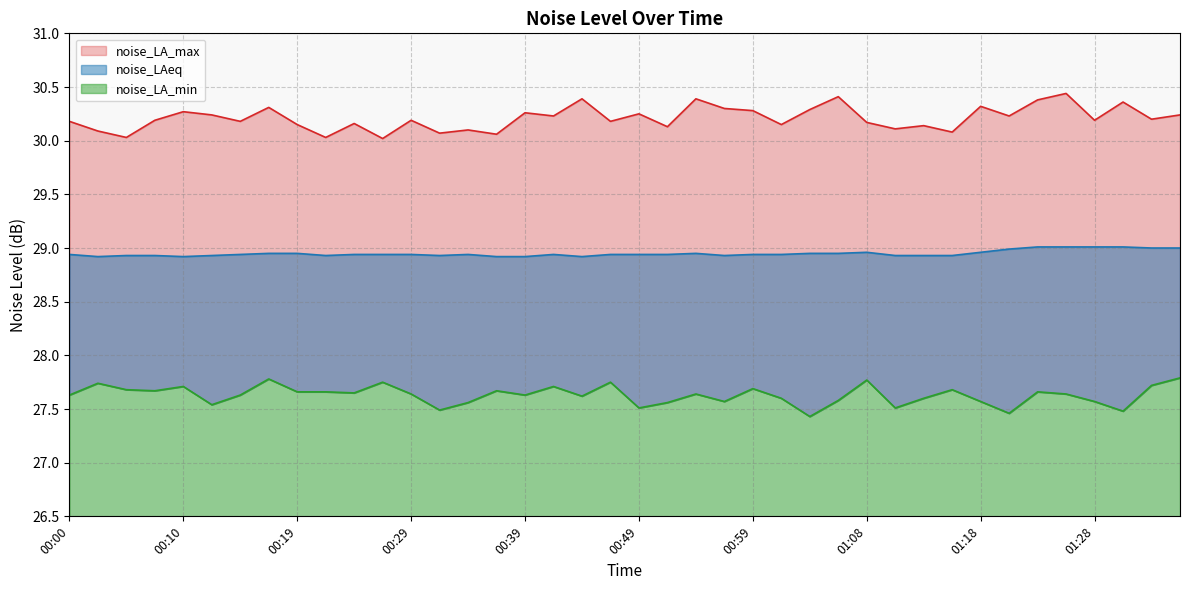

At which label is noise_LA_max closest to 30?

00:27